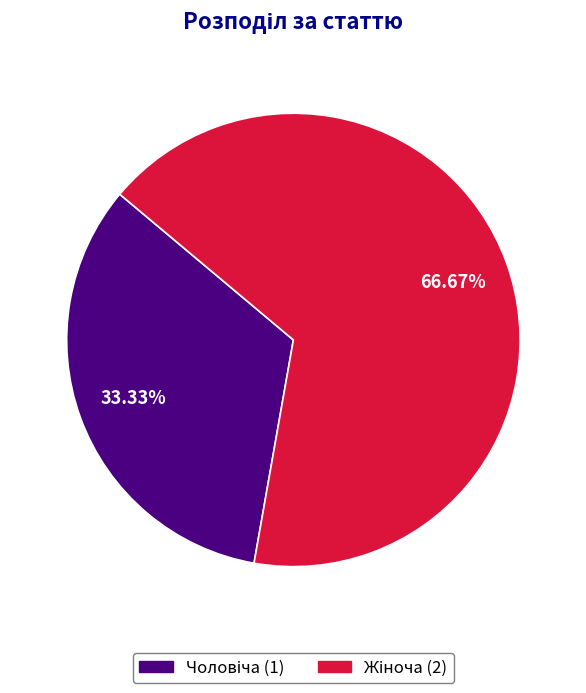

Is there any slice that represents more than half of the pie?

Yes